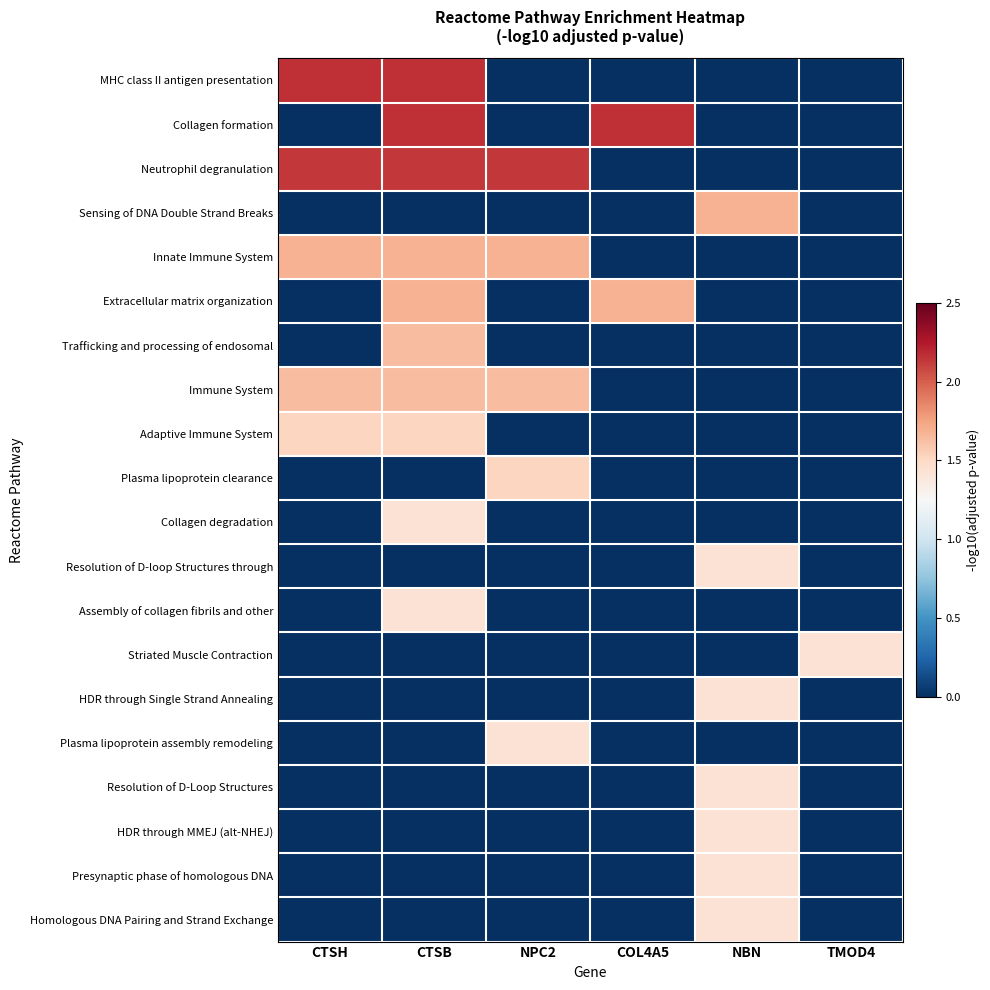

What is the maximum value shown in the chart?

2.2